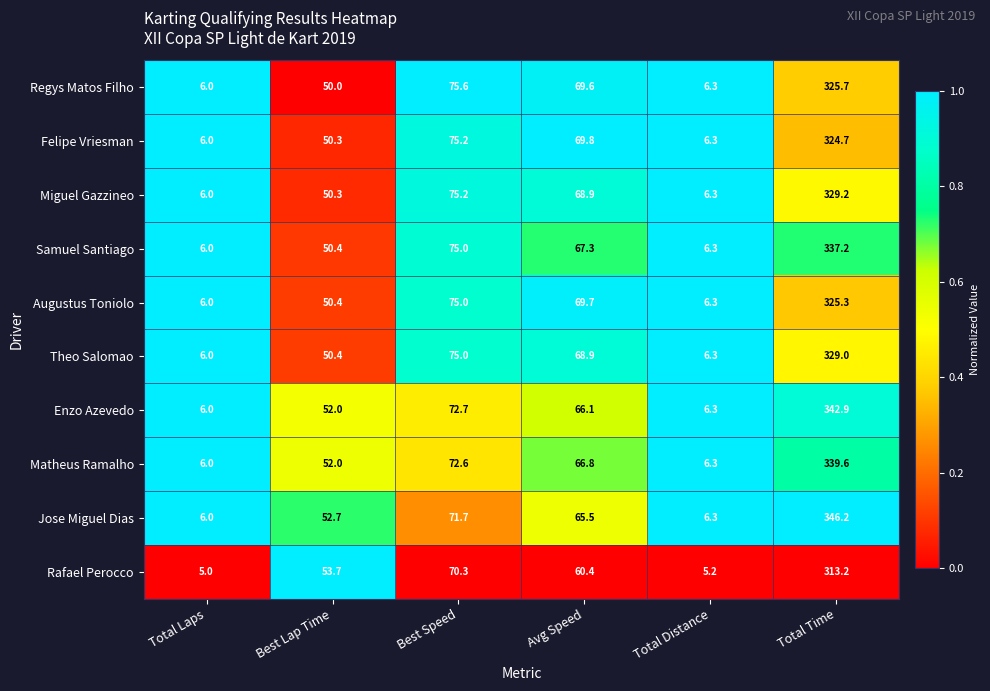

Rank the series by their maximum value, from highest to lowest.

Jose Miguel Dias, Enzo Azevedo, Matheus Ramalho, Samuel Santiago, Miguel Gazzineo, Theo Salomao, Regys Matos Filho, Augustus Toniolo, Felipe Vriesman, Rafael Perocco